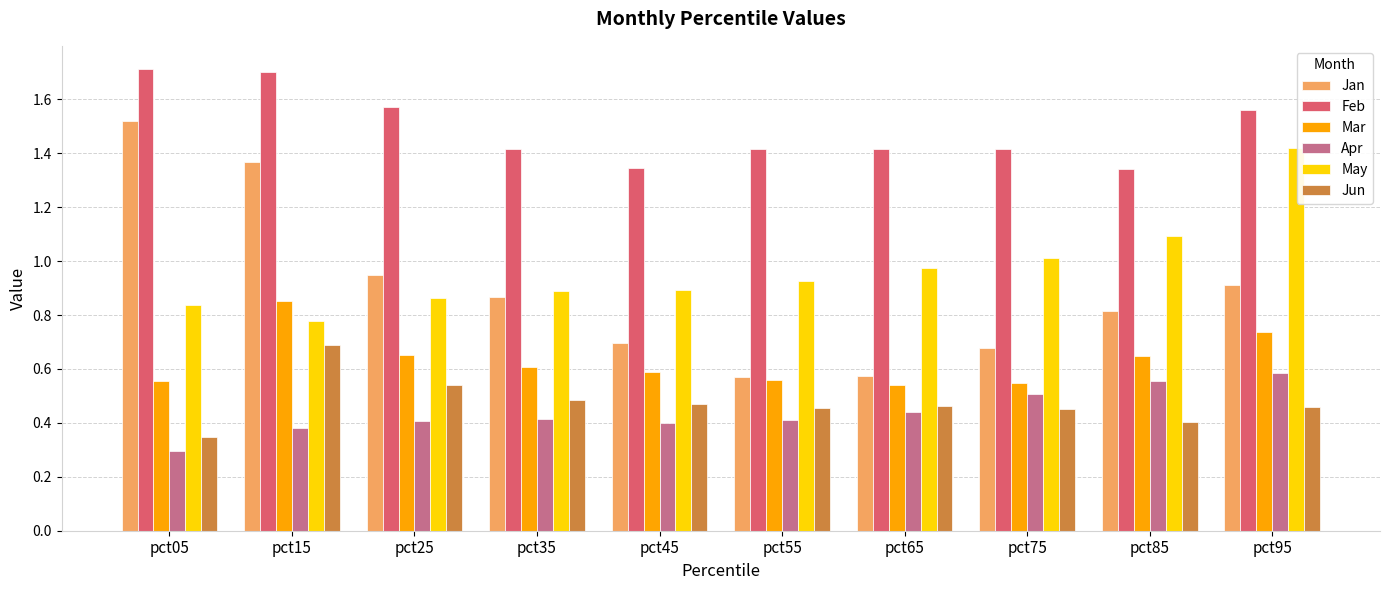

Count the Jun values in the range 0 to 1.

10